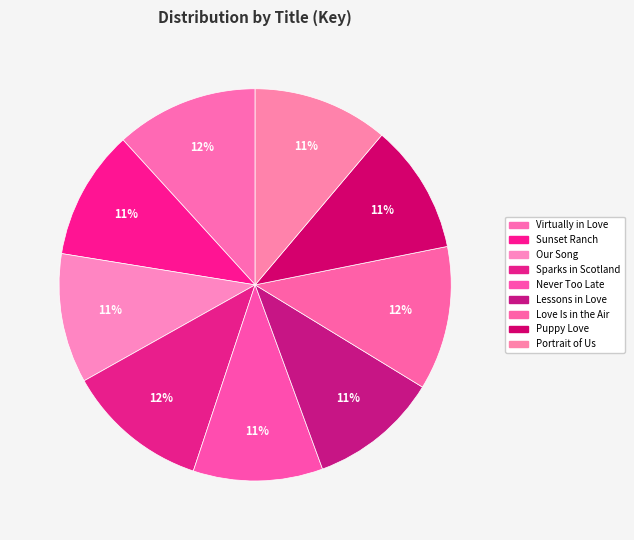

Approximately how many times larger is the value at Love Is in the Air compared to Portrait of Us?

1.1